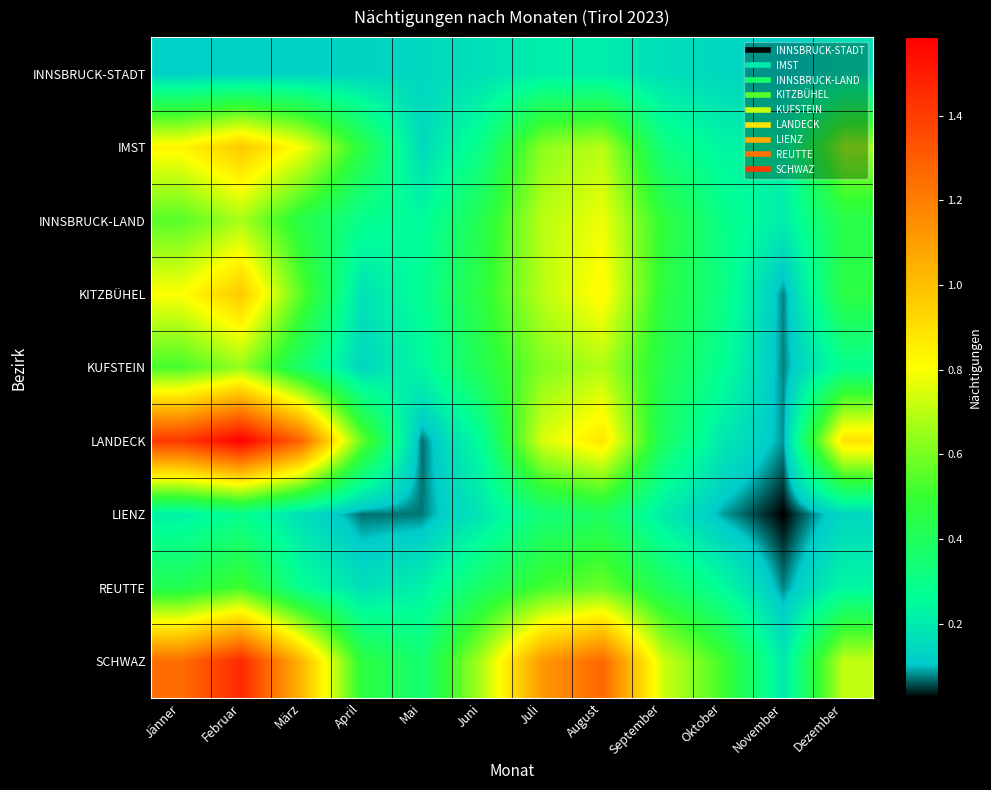

Reading left to right, list all the values displayed in this chart.

INNSBRUCK-STADT: Jänner=120300	Februar=124310	März=125782	April=132368	Mai=141361	Juni=165217	Juli=209985	August=205886	September=161478	Oktober=139482	November=113745	Dezember=166039
IMST: Jänner=830425	Februar=968553	März=792489	April=453365	Mai=145976	Juni=303760	Juli=632211	August=694840	September=319816	Oktober=232417	November=214130	Dezember=648962
INNSBRUCK-LAND: Jänner=548749	Februar=672638	März=439979	April=287170	Mai=248327	Juni=434526	Juli=698075	August=780135	September=475299	Oktober=294839	November=205399	Dezember=439762
KITZBÜHEL: Jänner=803952	Februar=967108	März=548116	April=169076	Mai=273020	Juni=466111	Juli=699301	August=824029	September=463561	Oktober=307287	November=76224	Dezember=453939
KUFSTEIN: Jänner=524571	Februar=643609	März=358994	April=136625	Mai=238027	Juni=428179	Juli=614932	August=686257	September=426125	Oktober=269930	November=75997	Dezember=282243
LANDECK: Jänner=1411532	Februar=1585416	März=1275108	April=571387	Mai=68010	Juni=265301	Juli=746358	August=877248	September=384302	Oktober=191733	November=83740	Dezember=894132
LIENZ: Jänner=220364	Februar=281399	März=161996	April=69987	Mai=72232	Juni=186159	Juli=337419	August=390622	September=201173	Oktober=86270	November=25182	Dezember=136962
REUTTE: Jänner=421298	Februar=515913	März=273476	April=161385	Mai=218203	Juni=380203	Juli=517106	August=581851	September=394959	Oktober=251828	November=76828	Dezember=235823
SCHWAZ: Jänner=1247390	Februar=1456511	März=1025278	April=464929	Mai=347548	Juni=683248	Juli=1118504	August=1264422	September=732113	Oktober=511355	November=193199	Dezember=710102